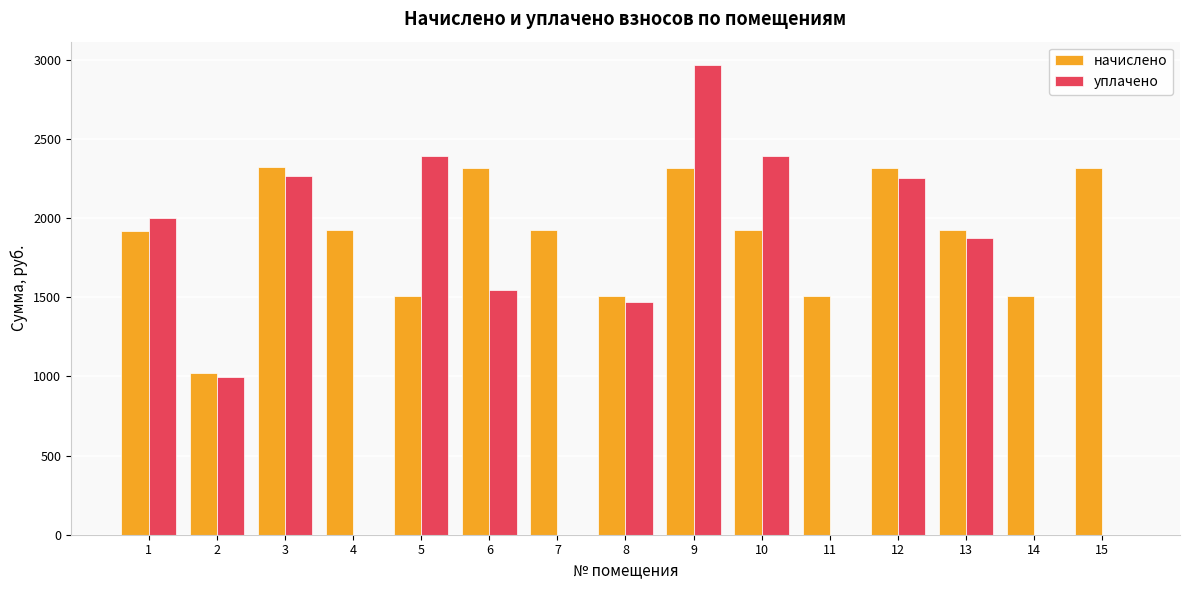

What is the total value across all series at 1?

3916.4